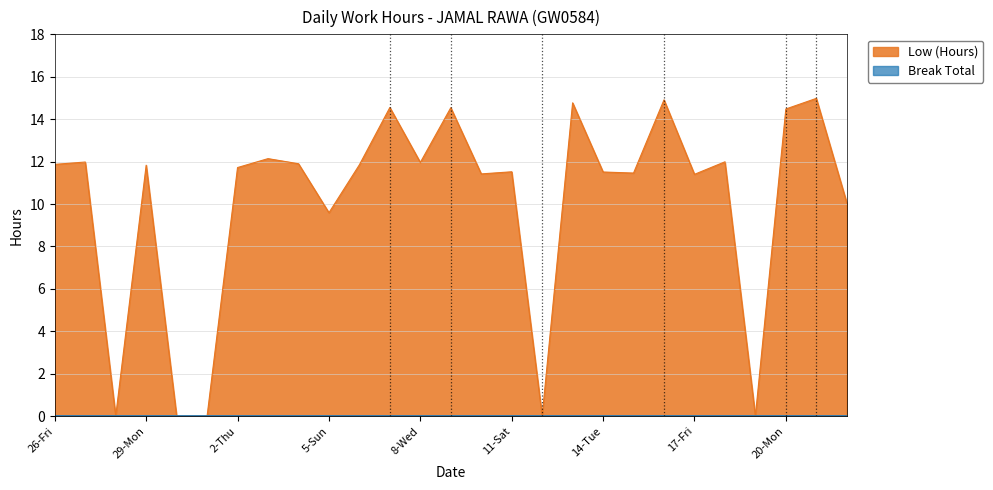

What is the value of the 9th point from the left?

11.9